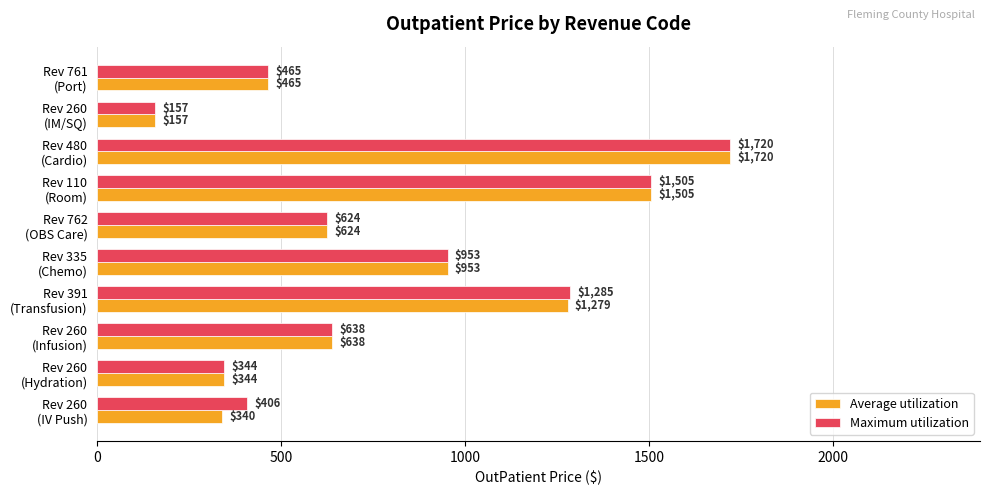

What is the average value of the Average utilization series?

802.5